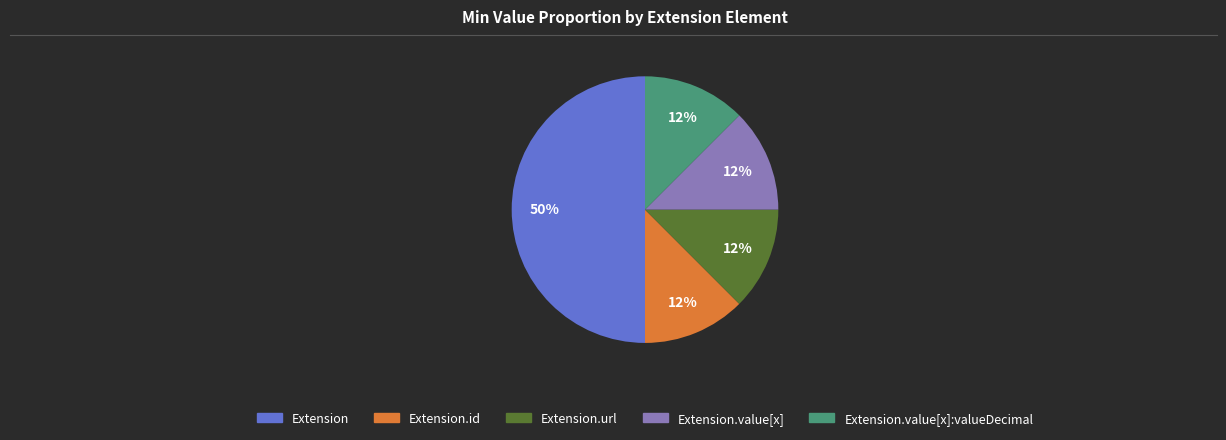

Count the number of slices in the pie.

5